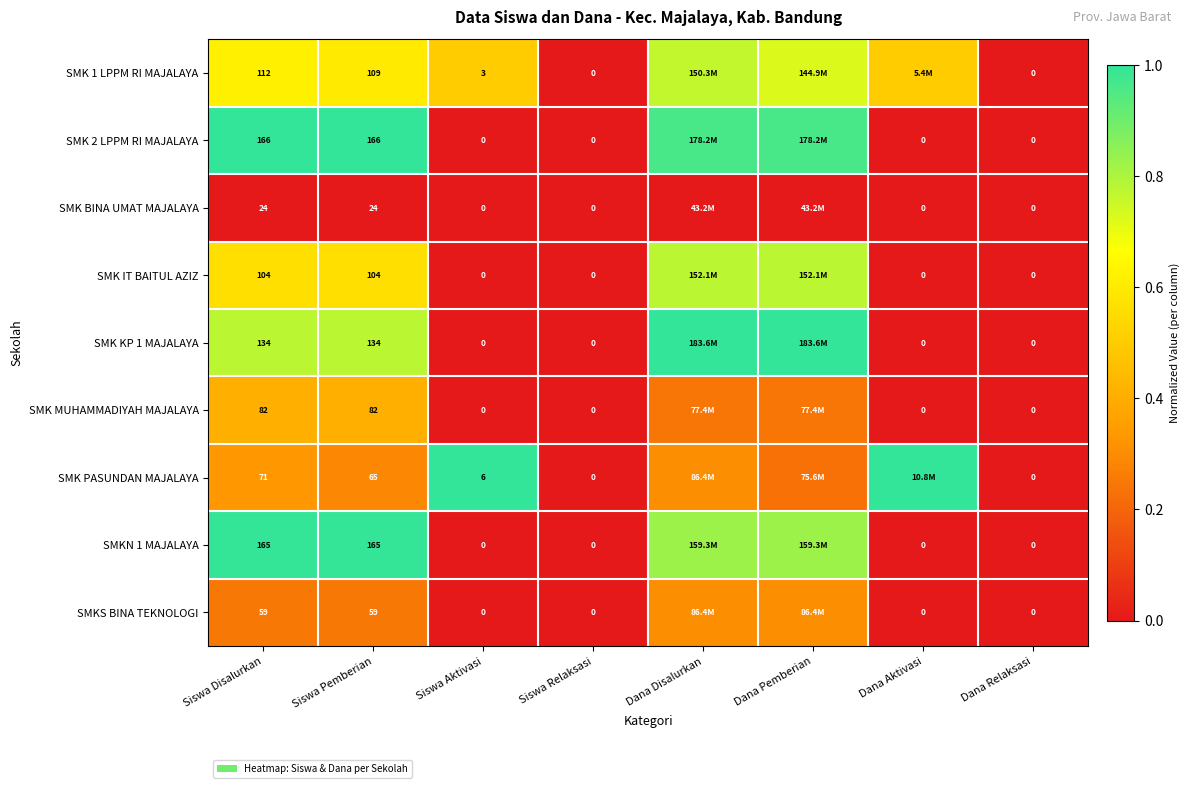

Is the value of SMK MUHAMMADIYAH MAJALAYA at Siswa Disalurkan greater than the value of SMKS BINA TEKNOLOGI at Dana Relaksasi?

Yes